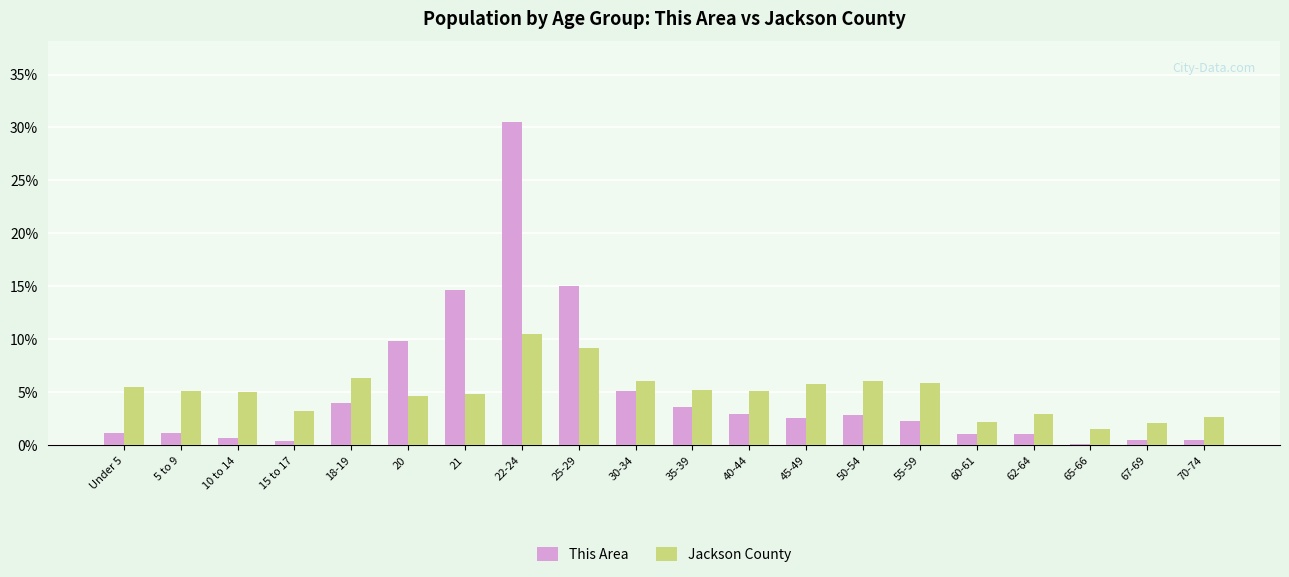

What is the highest value of the Jackson County series?

10.5